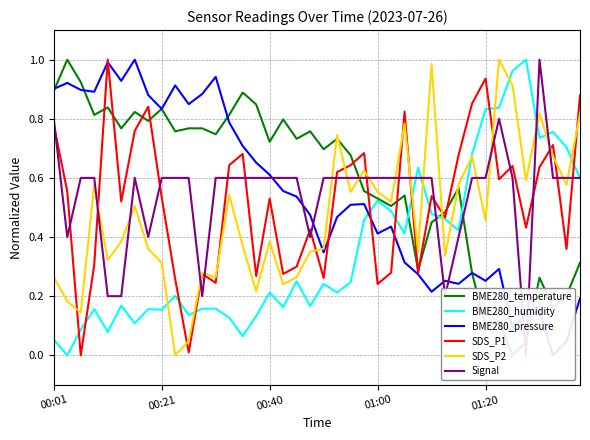

What is the difference between the SDS_P2 values at 11 and 30?

0.3